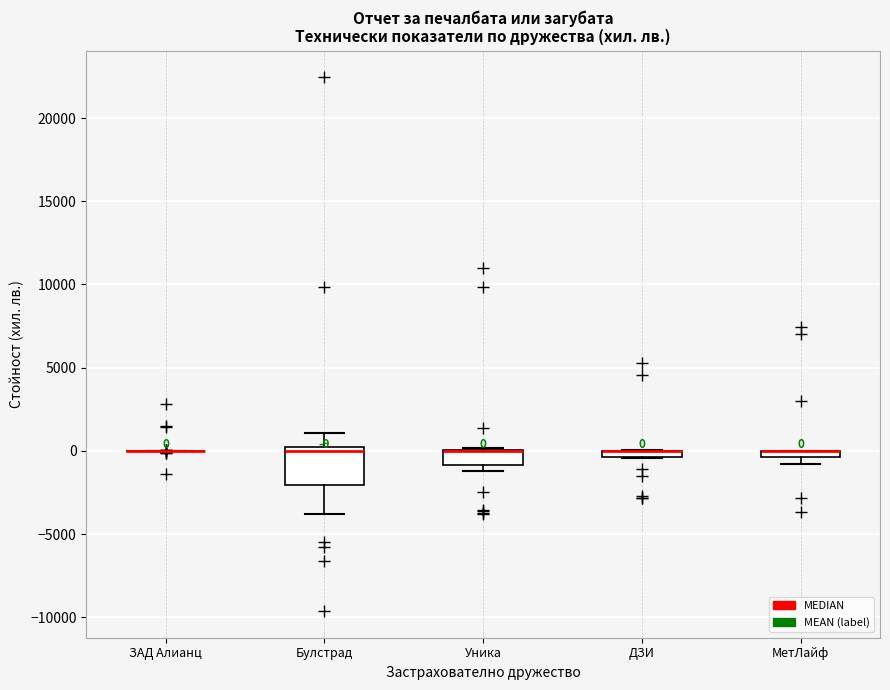

Which box is the tallest, from its lower edge to its upper edge?

Булстрад